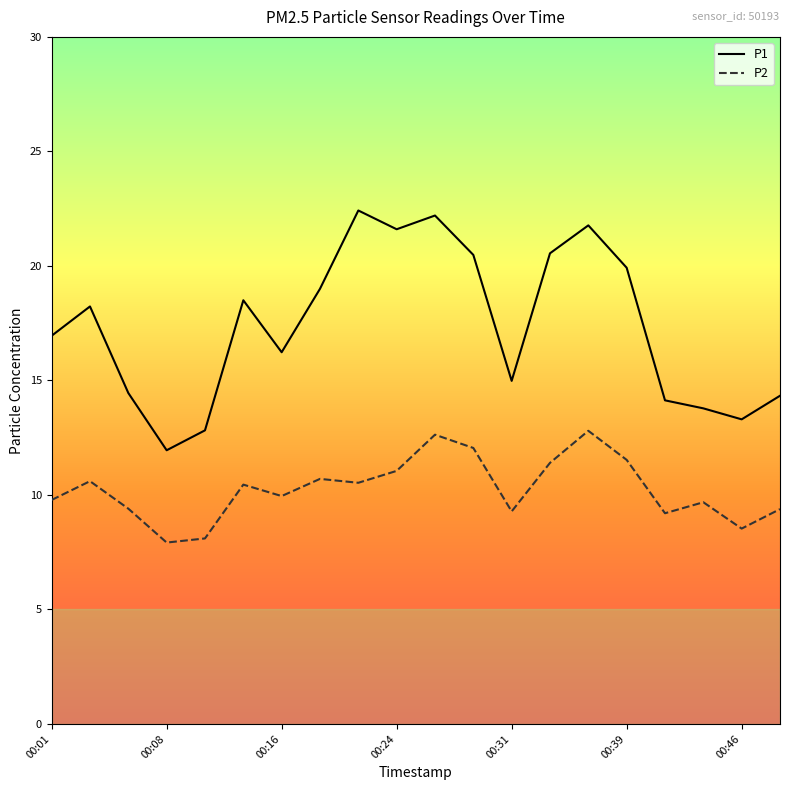

What is the difference between the maximum and minimum values in the P1 series?

10.5